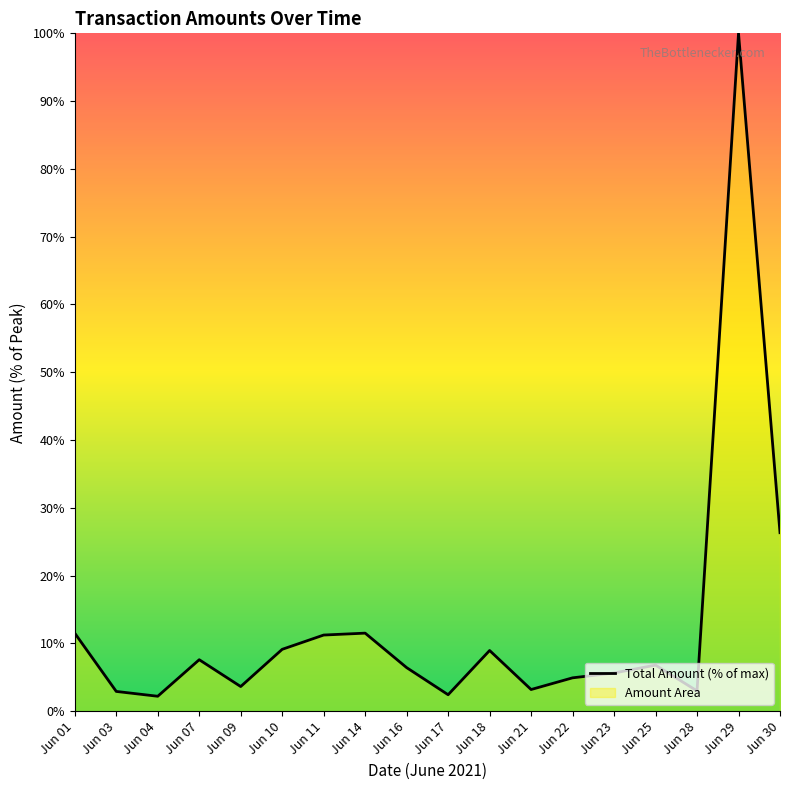

What is the difference between the values at Jun 03 and Jun 18?

6.0